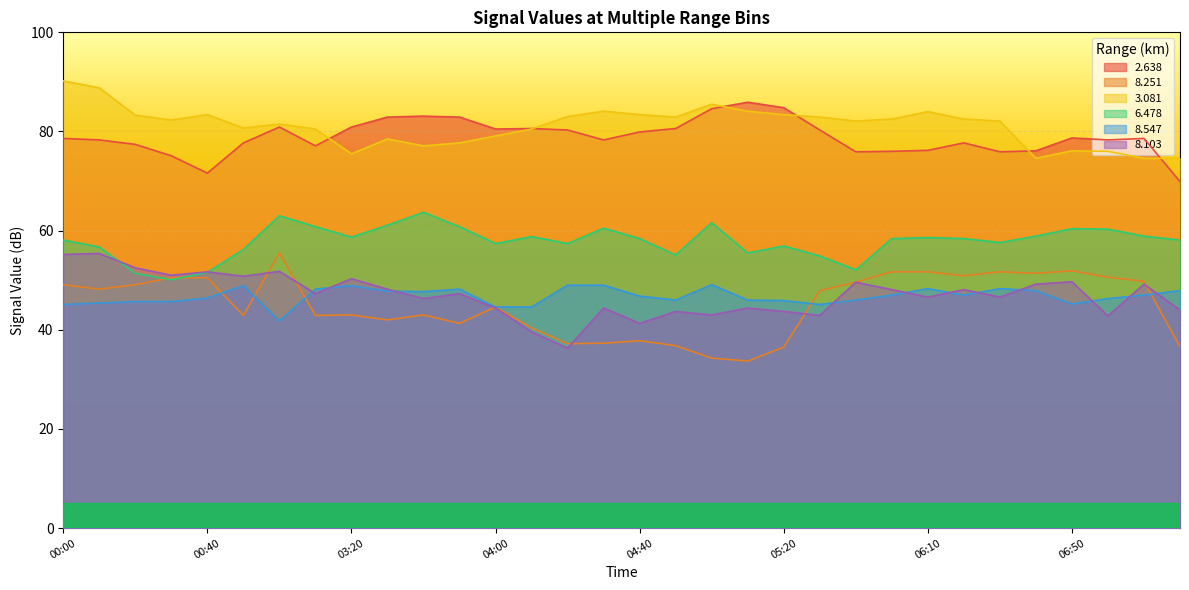

What is the lowest value of the   8.547 series?

41.8